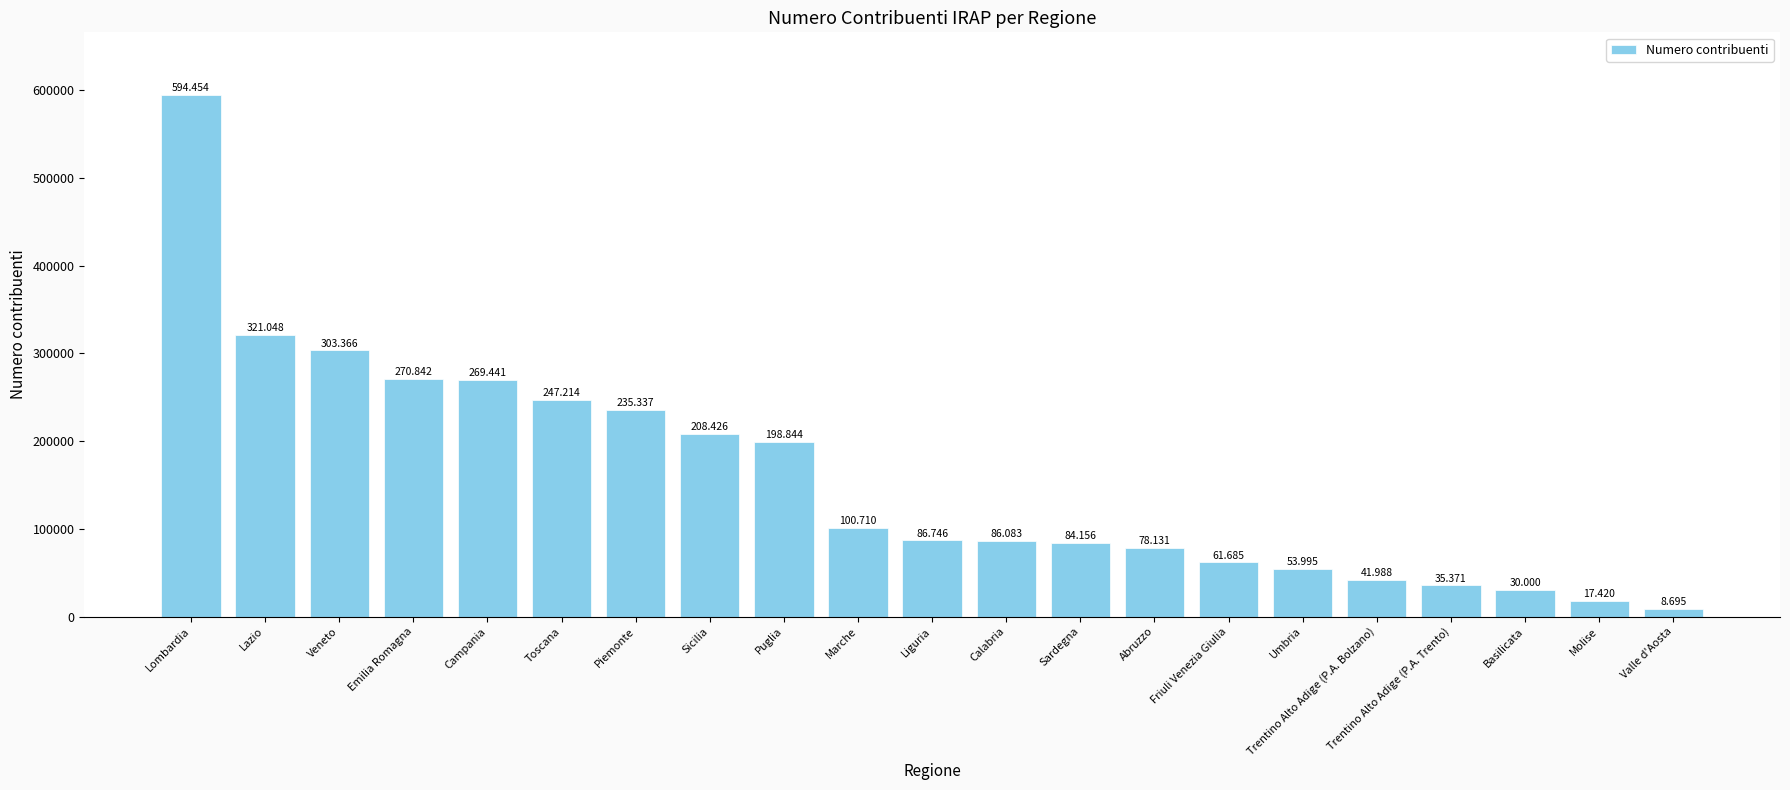

What is the label of the 11th bar from the left?

Liguria